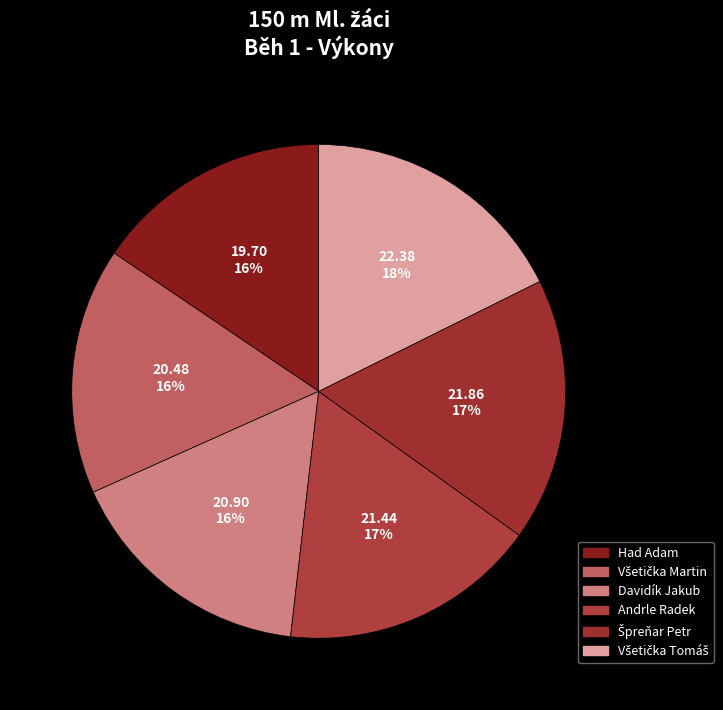

Between Špreňar Petr and Andrle Radek, which is larger?

Špreňar Petr